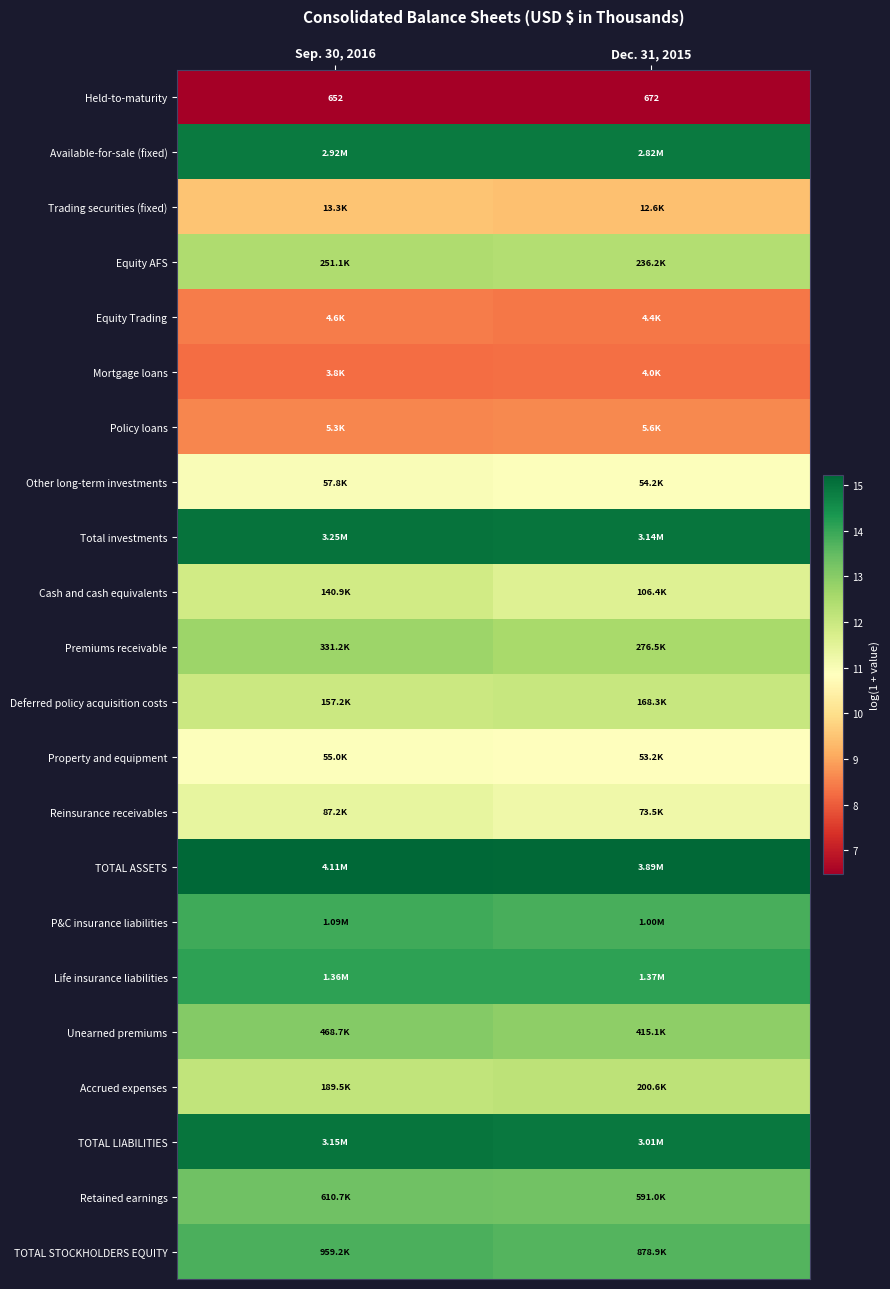

Is the value of Total investments at Dec. 31, 2015 greater than the value of Held-to-maturity at Sep. 30, 2016?

Yes